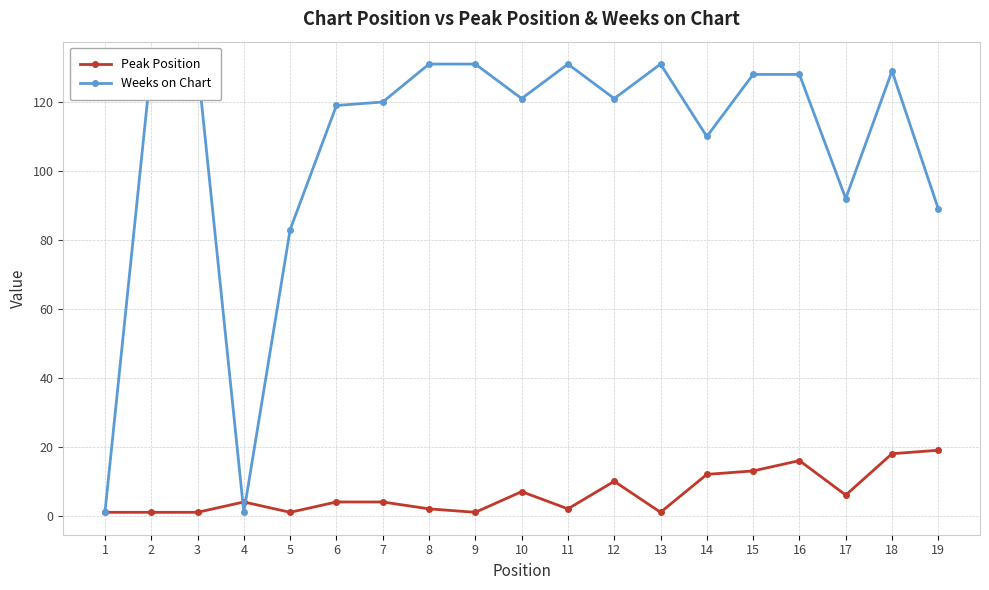

True or false: Weeks on Chart has a value of 1 at 1.

True